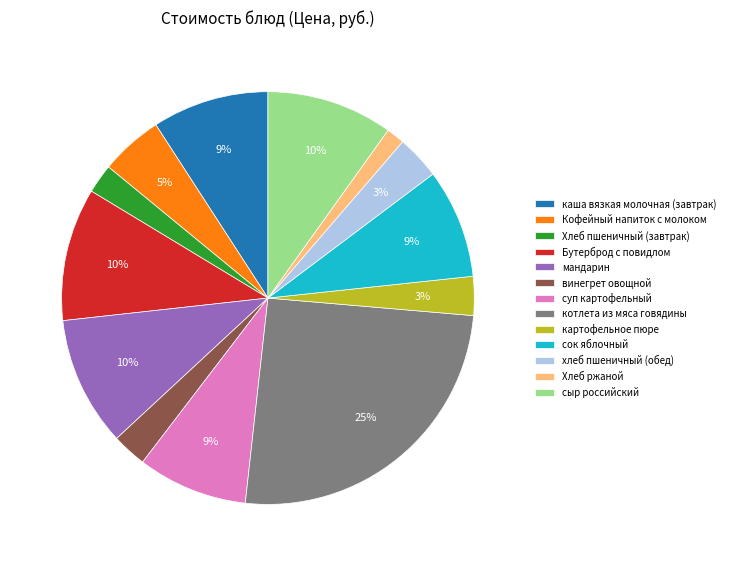

Is the sum of хлеб пшеничный (обед) and мандарин greater than half?

No